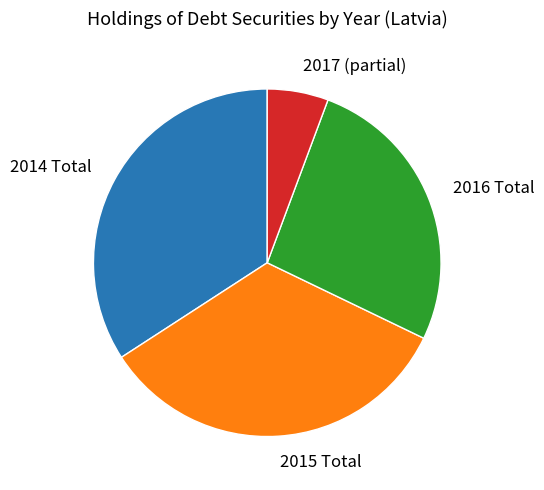

Between 2016 Total and 2017 (partial), which is larger?

2016 Total